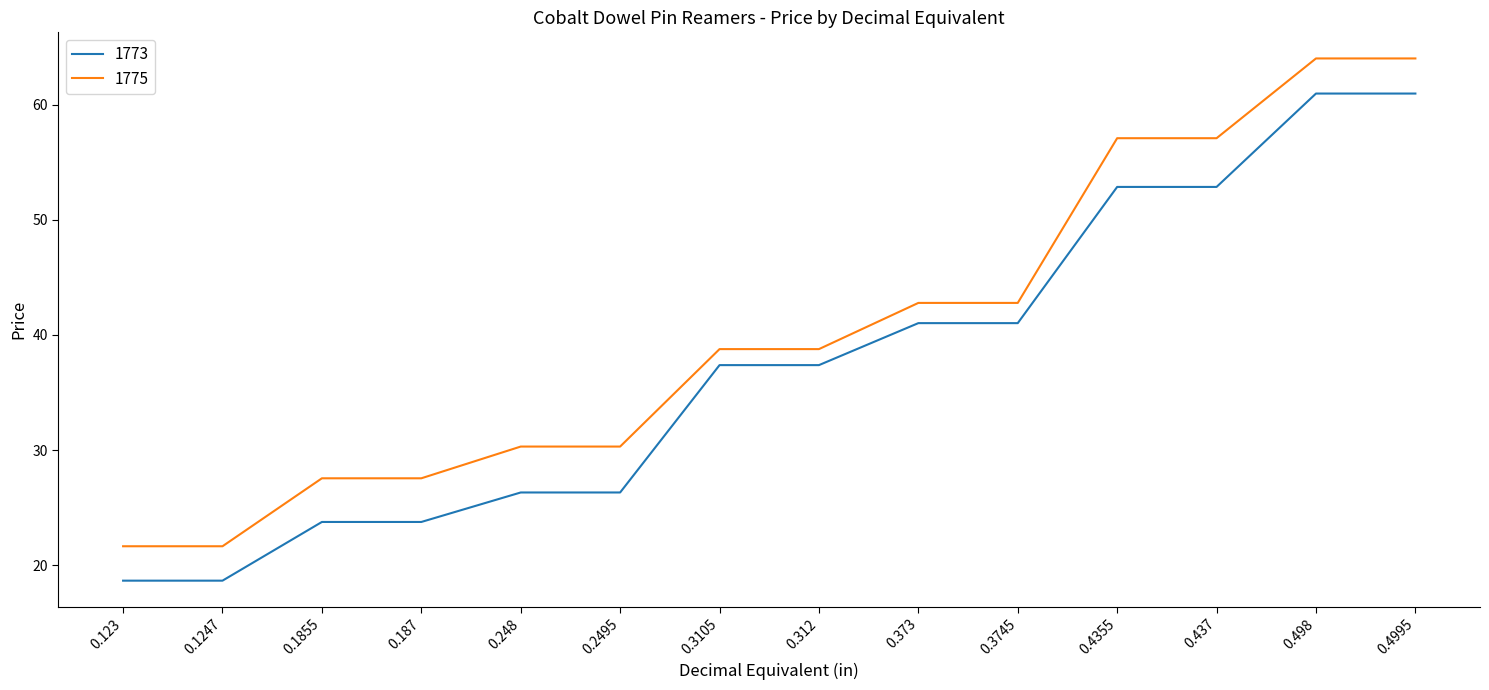

True or false: 1773 and 1775 intersect in this chart.

False